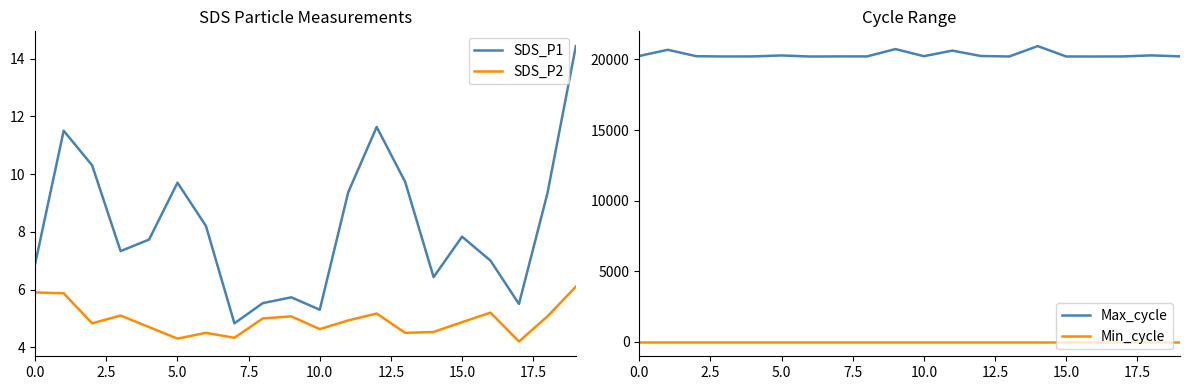

True or false: Max_cycle has a value of 33486.4 at 5.0.

False